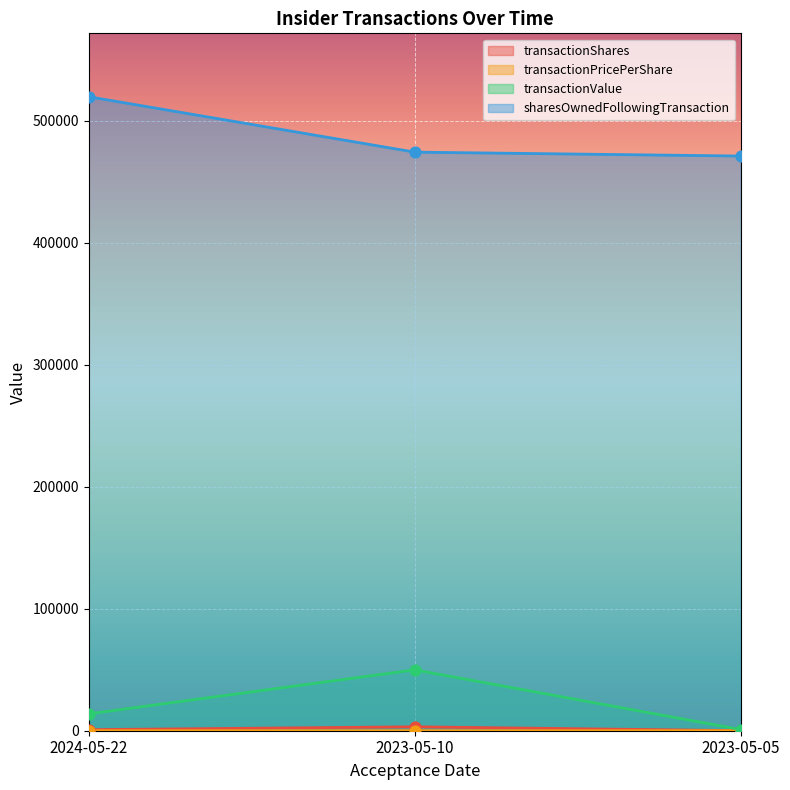

Which series has the largest Y range (max minus min)?

transactionValue